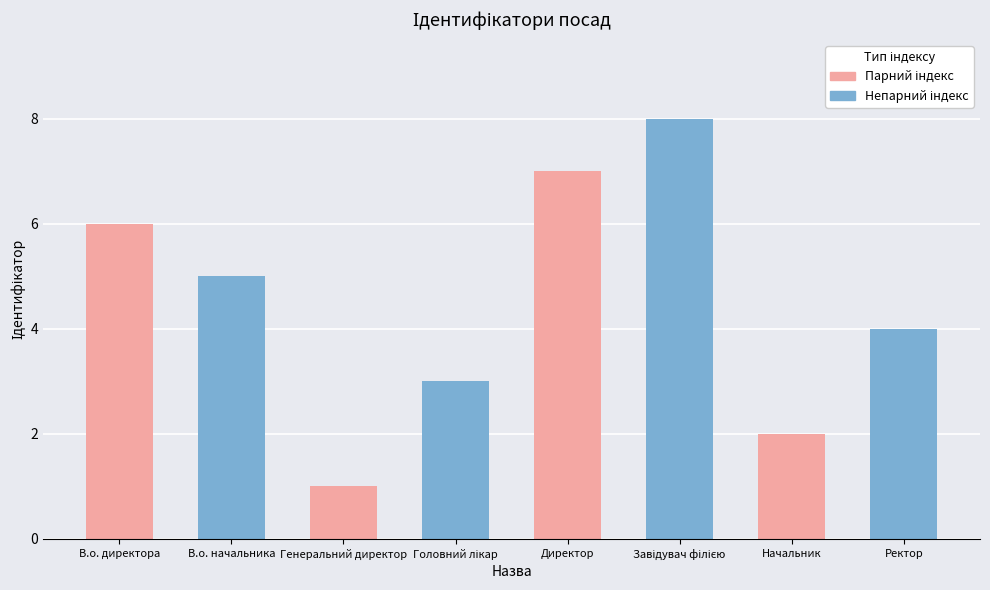

True or false: the data shows 1 at Генеральний директор.

False